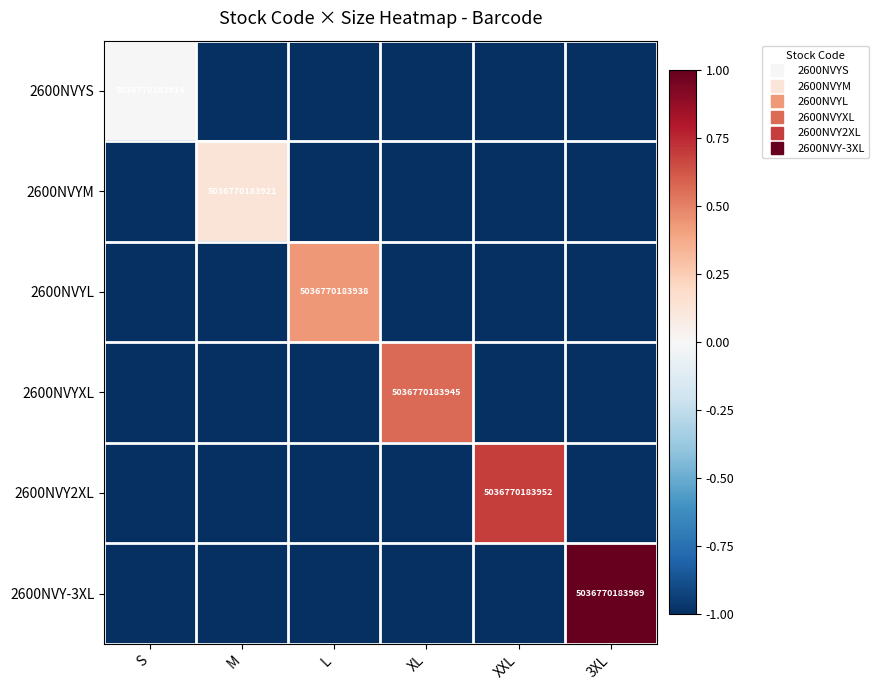

How many values in 2600NVYM are below zero?

5